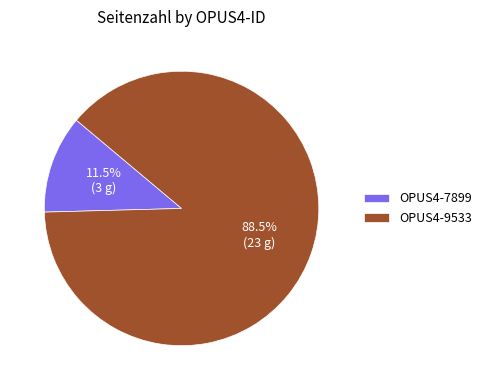

Which has a higher value, OPUS4-7899 or OPUS4-9533?

OPUS4-9533